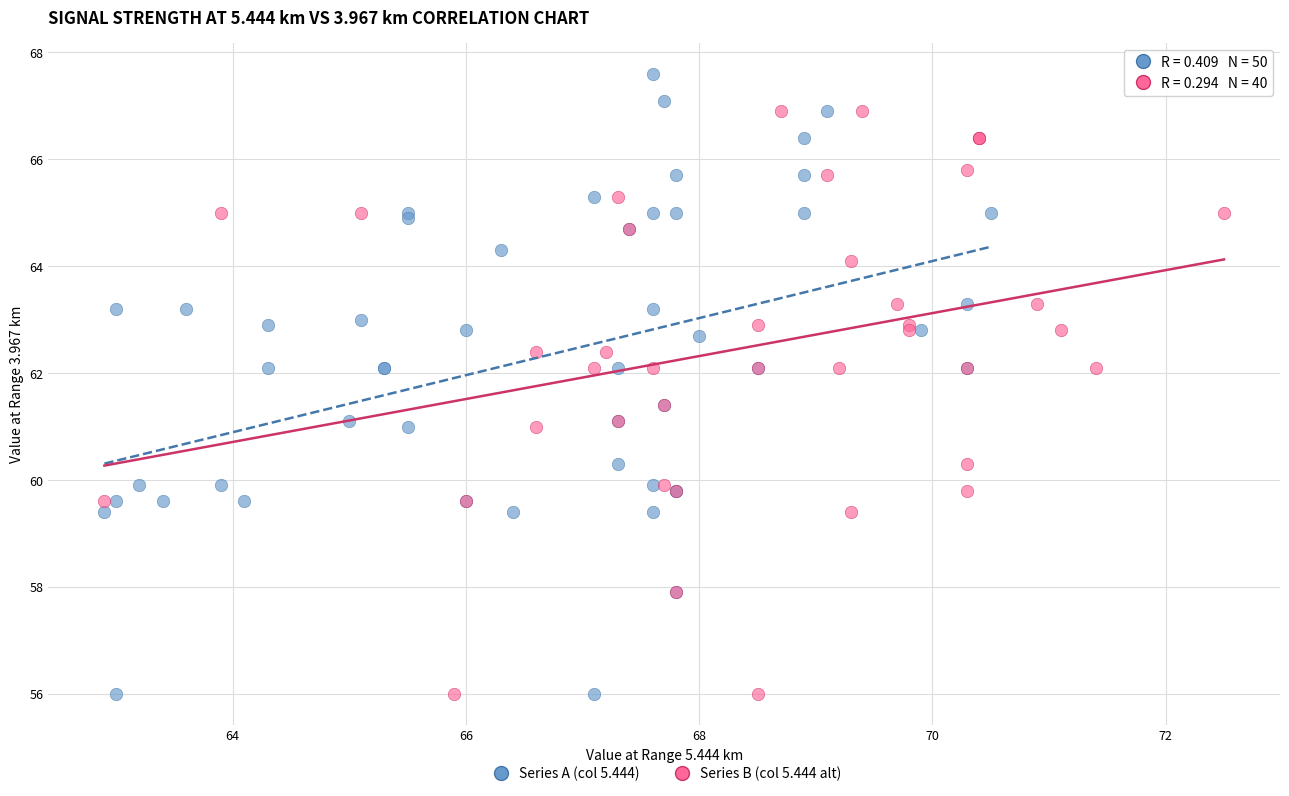

Which series contains the highest Y value?

Series A (col 5.444)